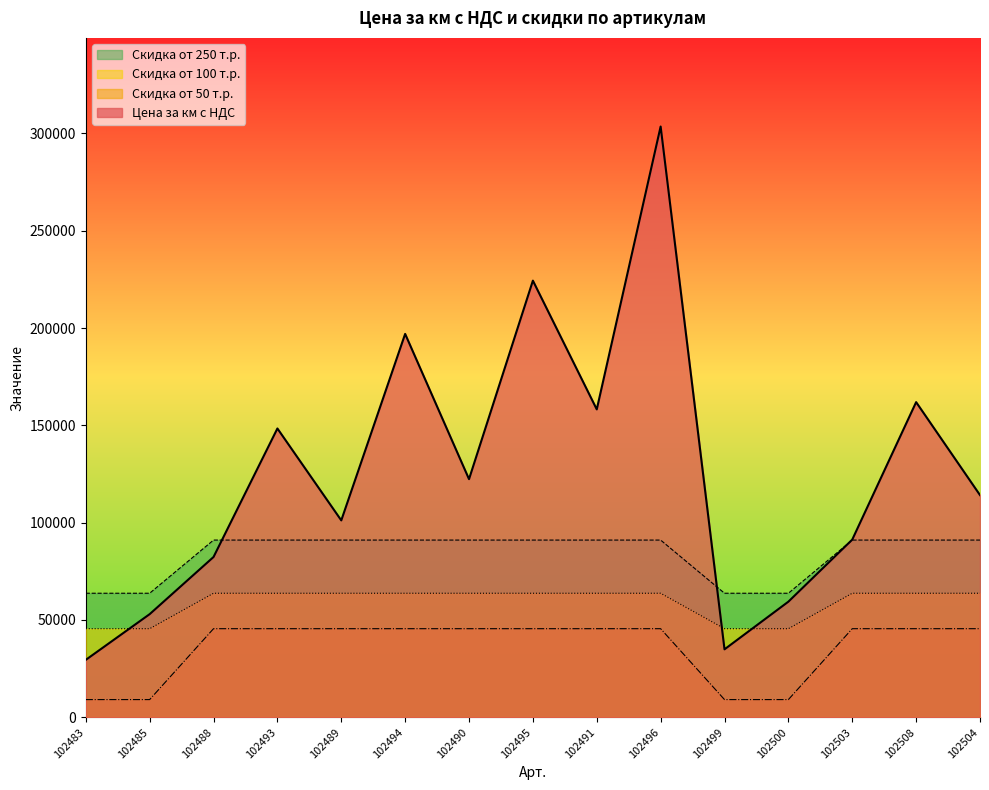

Which category has the lowest value across all series?

102483